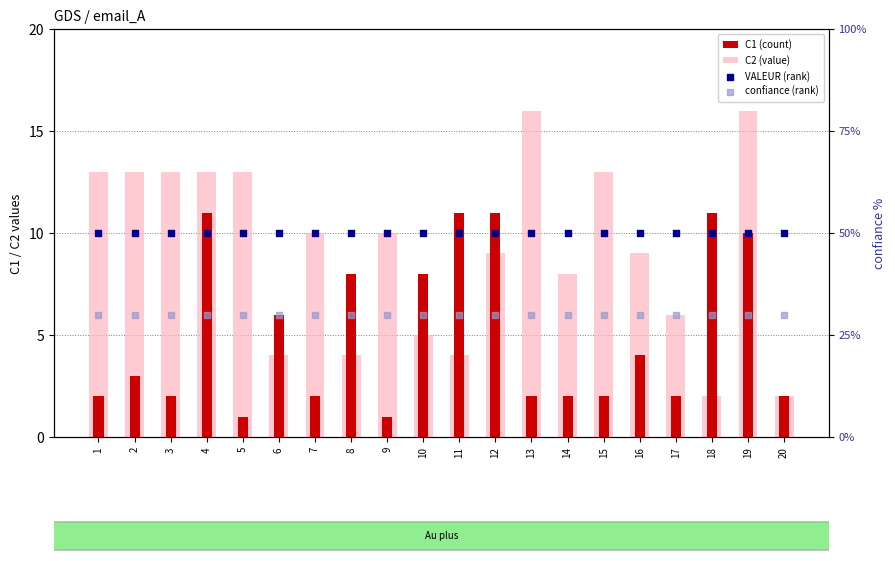

Which series contains the lowest Y value?

C1 (count)